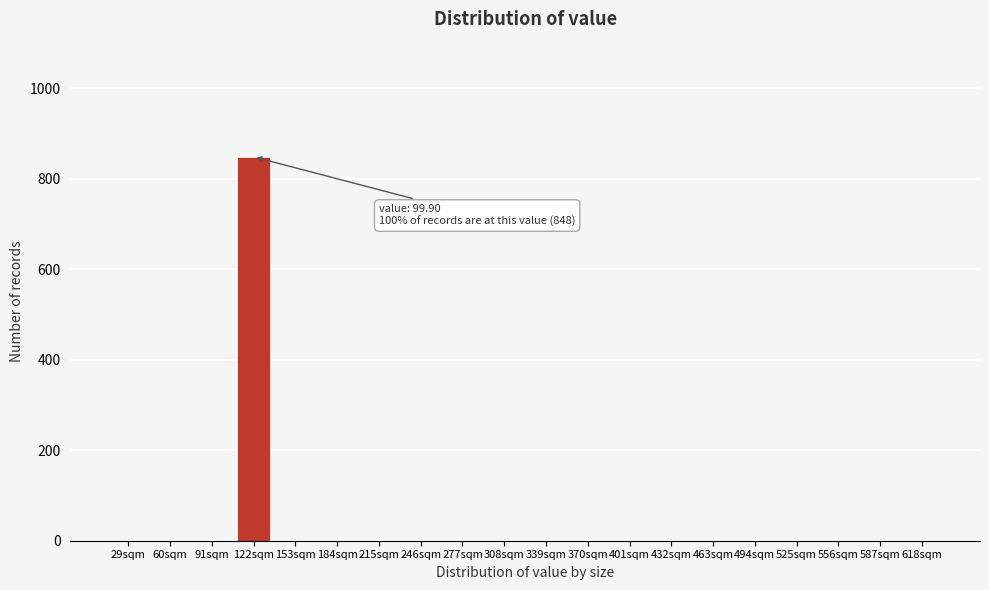

Reading left to right, extract all data points from this chart.

29sqm=0	60sqm=0	91sqm=0	122sqm=848	153sqm=0	184sqm=0	215sqm=0	246sqm=0	277sqm=0	308sqm=0	339sqm=0	370sqm=0	401sqm=0	432sqm=0	463sqm=0	494sqm=0	525sqm=0	556sqm=0	587sqm=0	618sqm=0